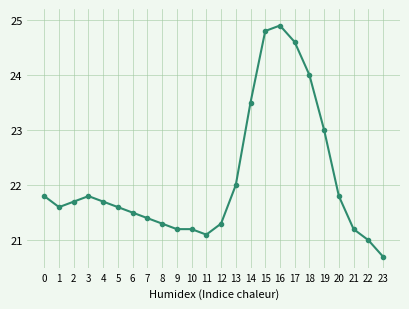

What is the value of the 19th point from the left?

24.0